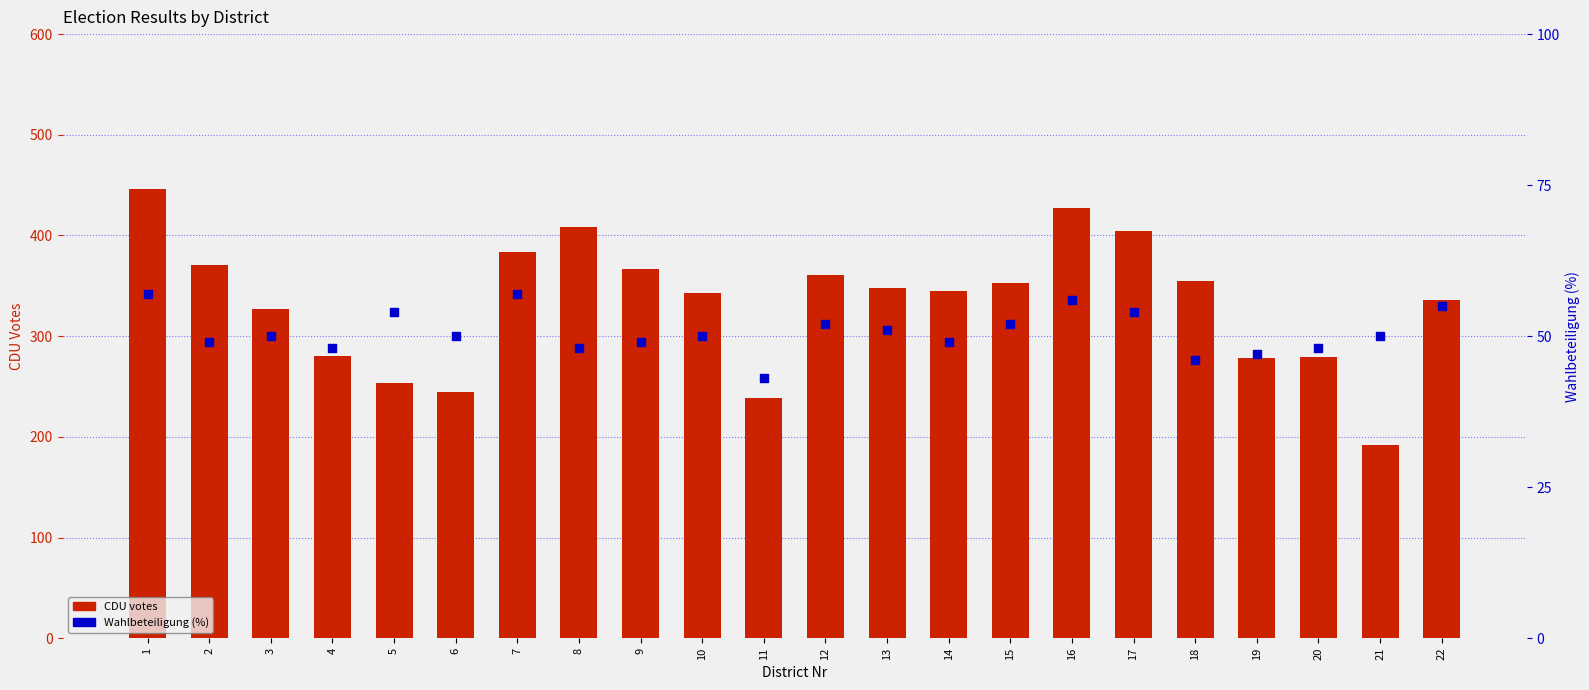

At how many categories does at least one series exceed 140?

22